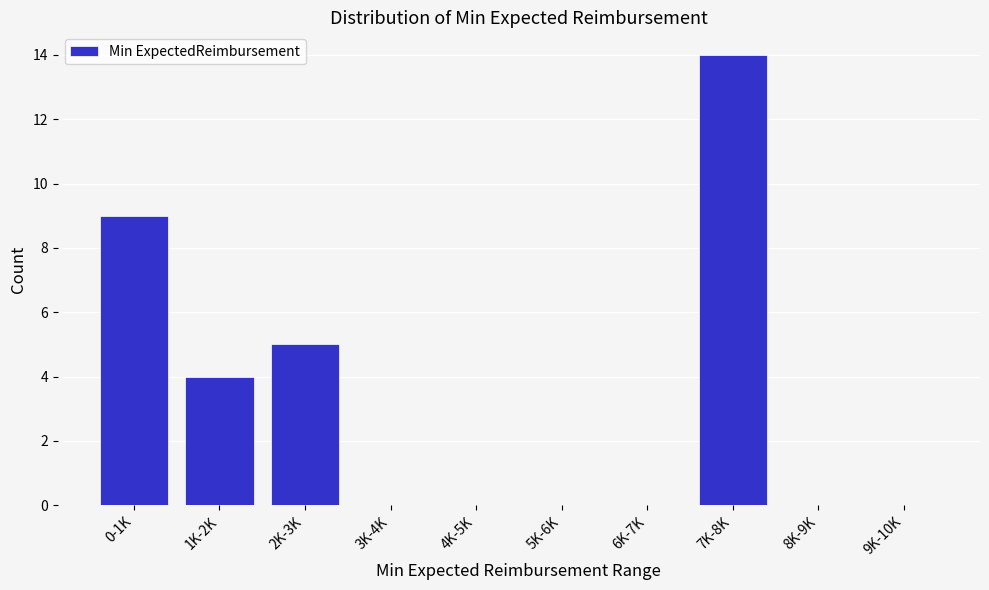

Reading left to right, transcribe all the data shown in this chart.

0-1K=9	1K-2K=4	2K-3K=5	3K-4K=0	4K-5K=0	5K-6K=0	6K-7K=0	7K-8K=14	8K-9K=0	9K-10K=0